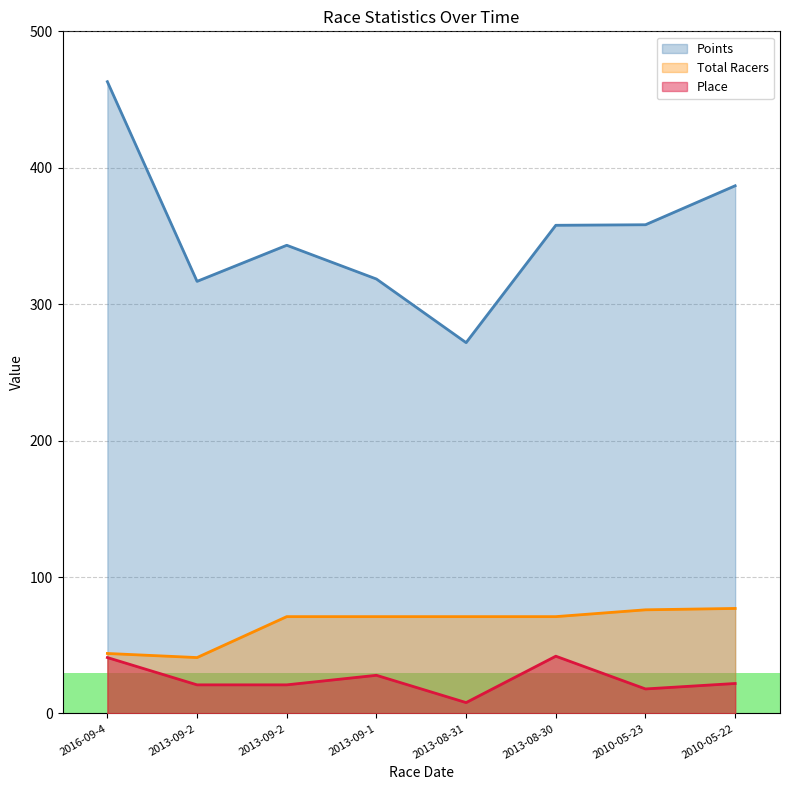

The value of Points at 2010-05-22 is 386.8. True or false?

True